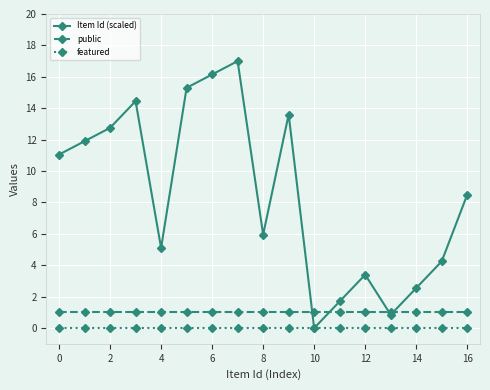

Which series has the widest spread of values?

Item Id (scaled)